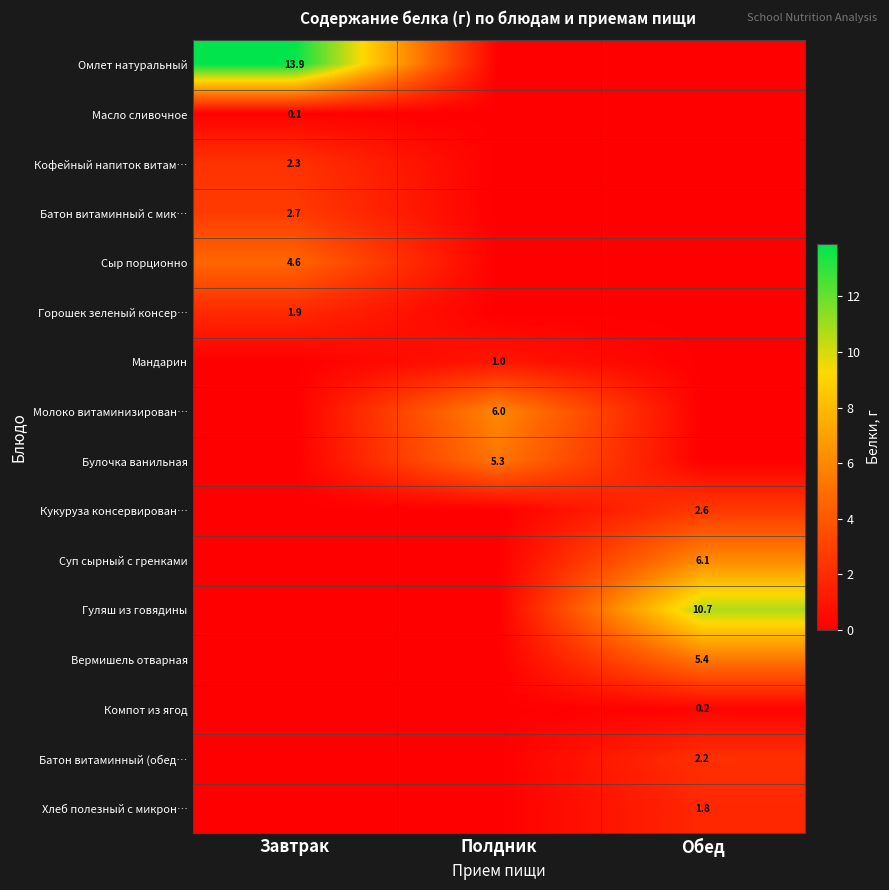

The Булочка ванильная series shows 7.5 at Полдник. True or false?

False